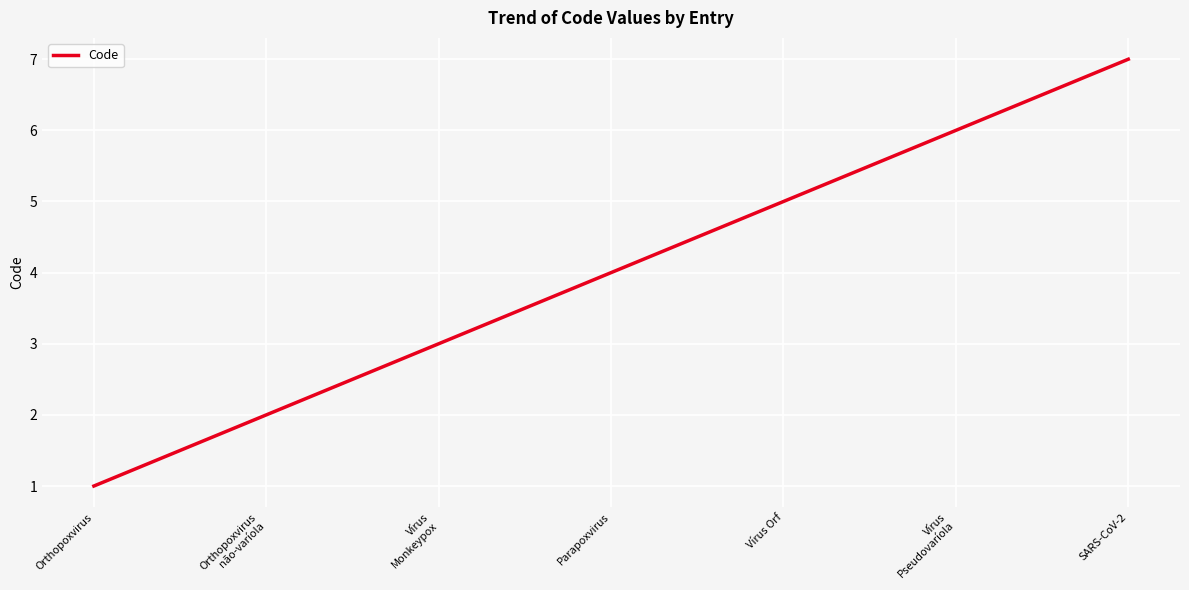

Reading left to right, what are all the values shown in this chart?

Orthopoxvirus=1	Orthopoxvirus
não-varíola=2	Vírus
Monkeypox=3	Parapoxvirus=4	Vírus Orf=5	Vírus
Pseudovaríola=6	SARS-CoV-2=7